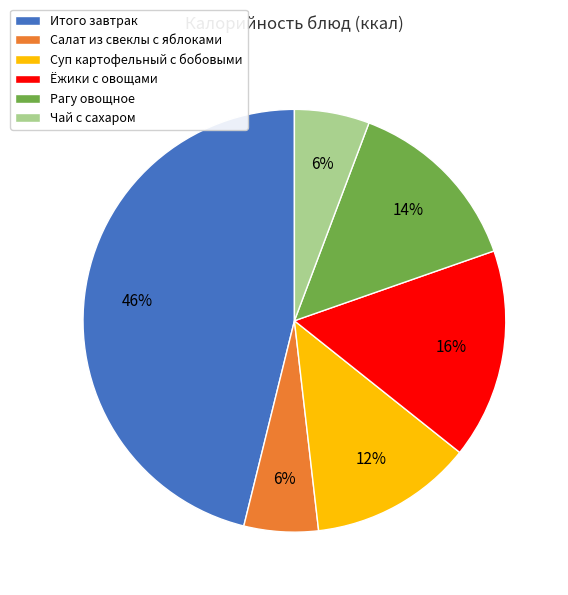

Approximately how many times larger is the value at Чай с сахаром compared to Суп картофельный с бобовыми?

0.5